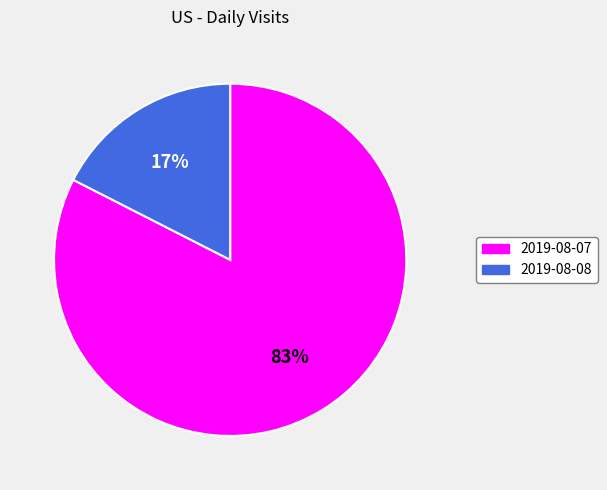

How many slices are in this pie chart?

2